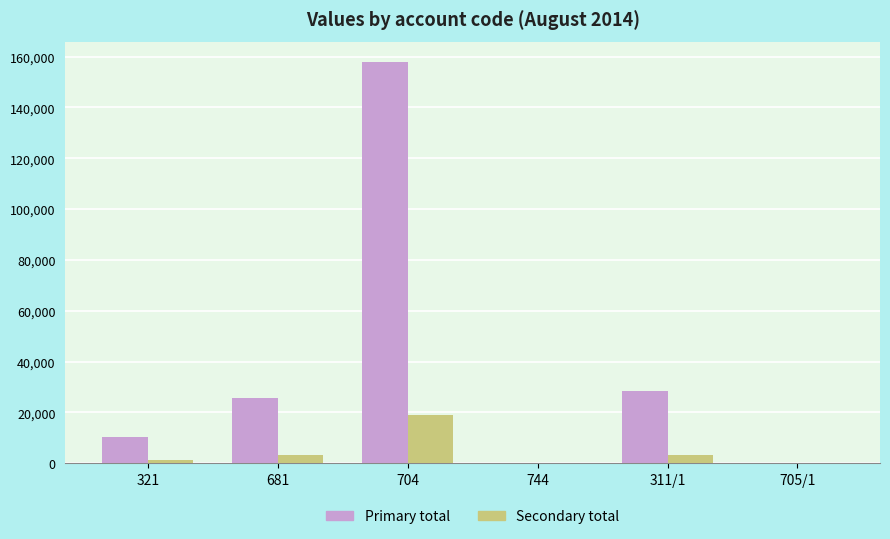

Which series has the largest total across all categories?

Primary total